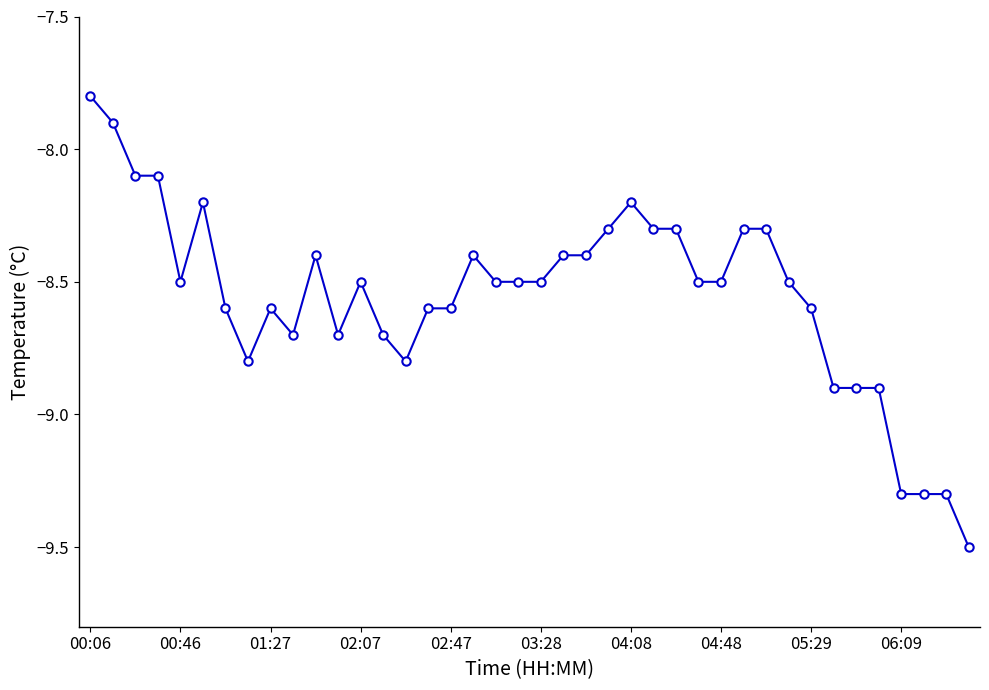

What is the average value?

-8.6